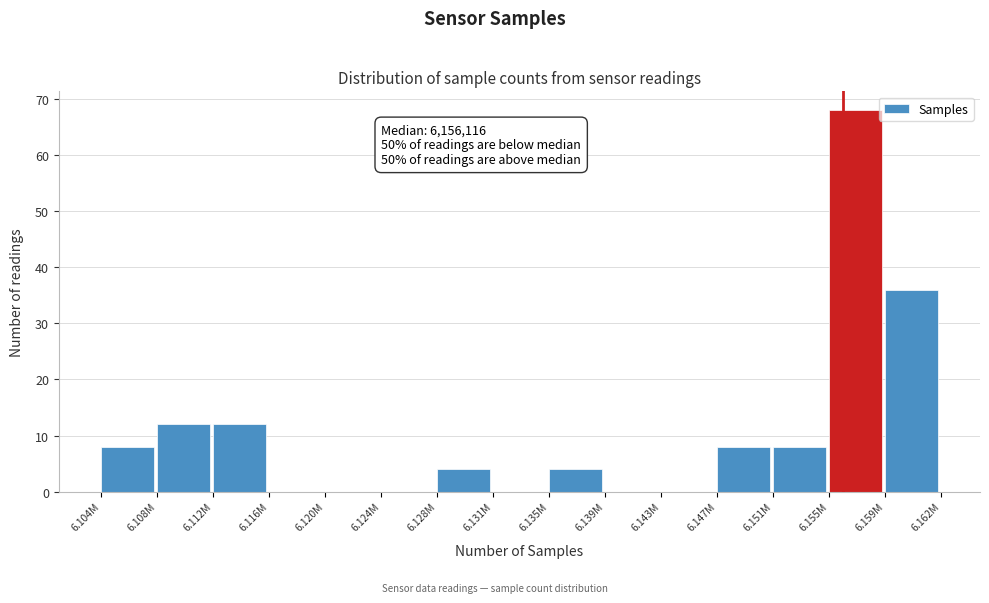

Reading right to left, extract all data points from this chart.

6.159M=36	6.155M=68	6.151M=8	6.147M=8	6.143M=0	6.139M=0	6.135M=4	6.131M=0	6.128M=4	6.124M=0	6.120M=0	6.116M=0	6.112M=12	6.108M=12	6.104M=8